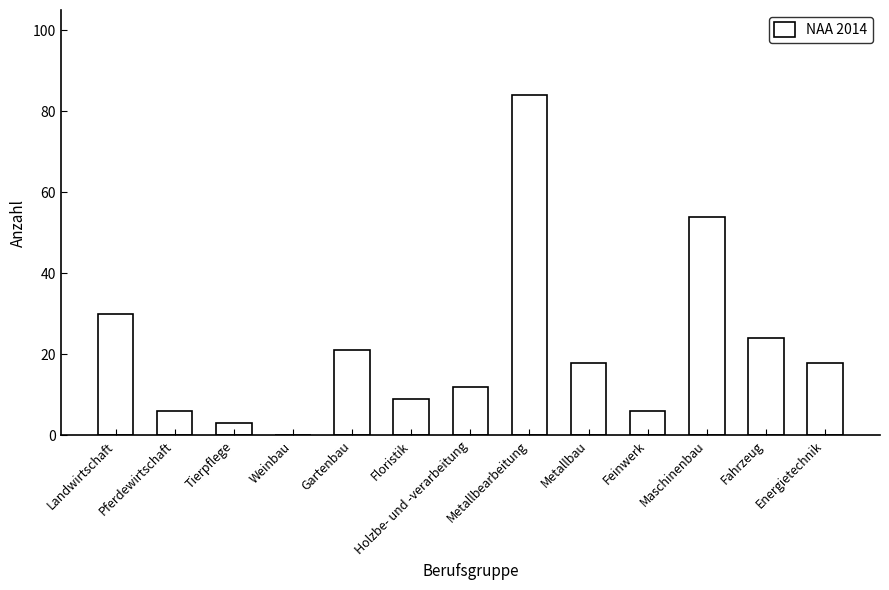

At which category does the chart reach its peak across all series?

Metallbearbeitung